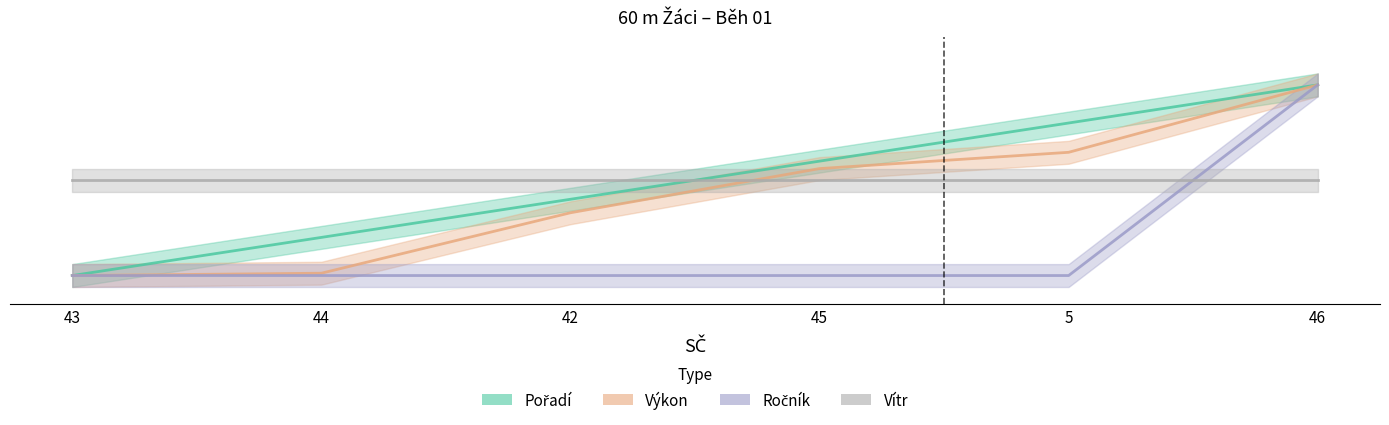

What is the difference between the second highest and minimum values in the Výkon series?

0.6